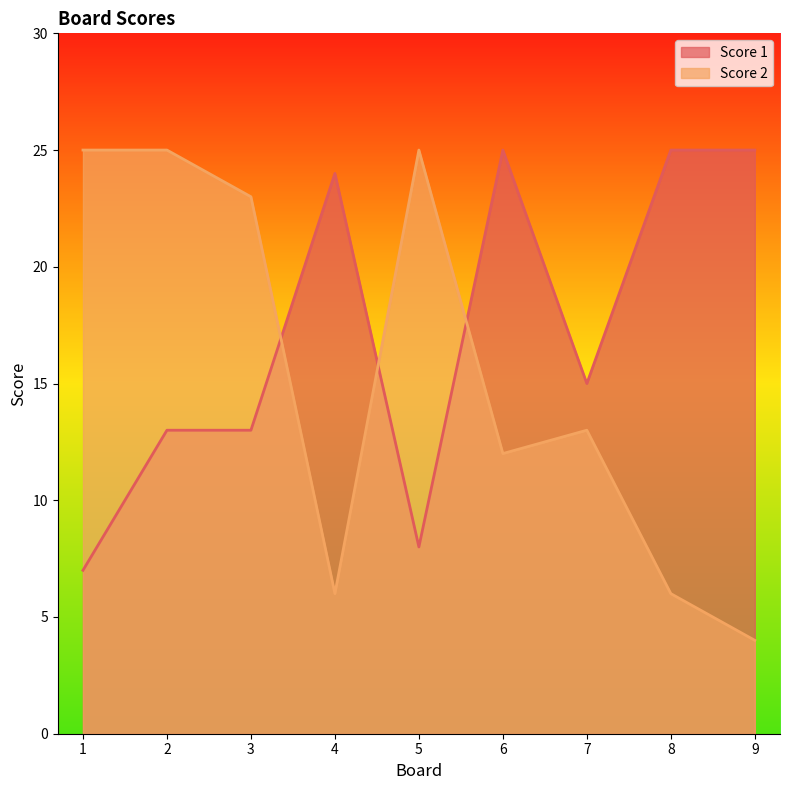

How many series are shown in this chart?

2